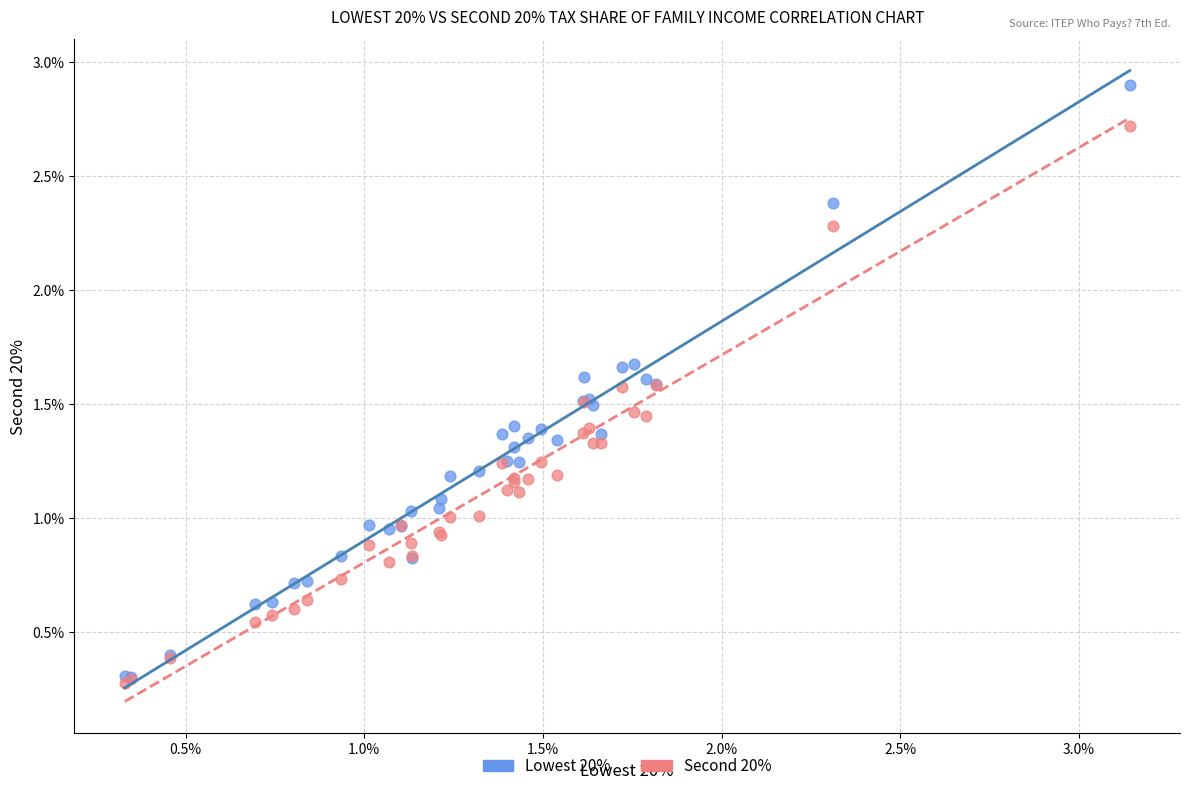

What are all the series names shown in the legend?

Lowest 20%, Second 20%